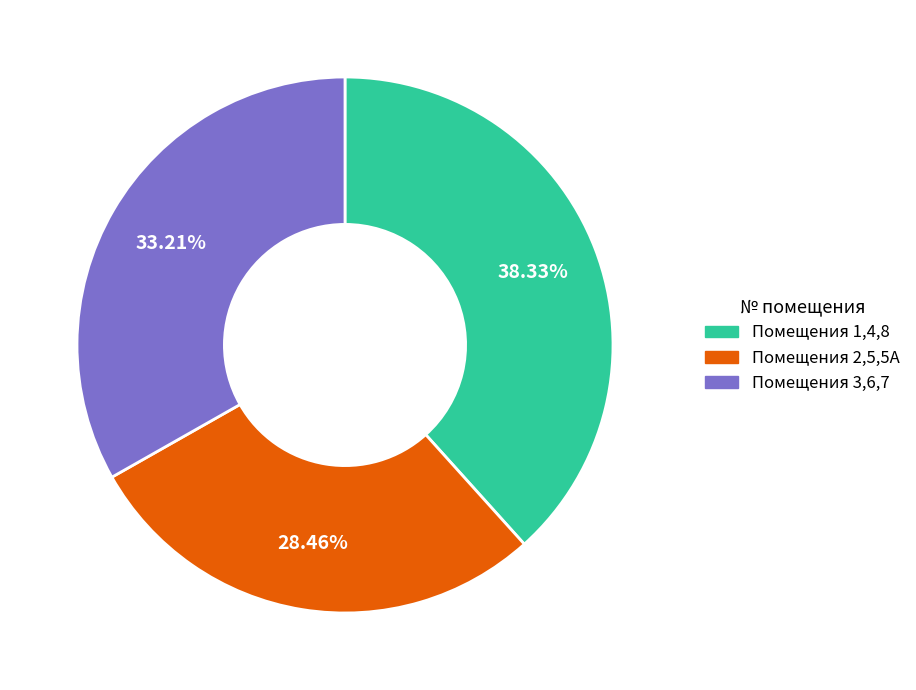

Does any single category account for the majority?

No